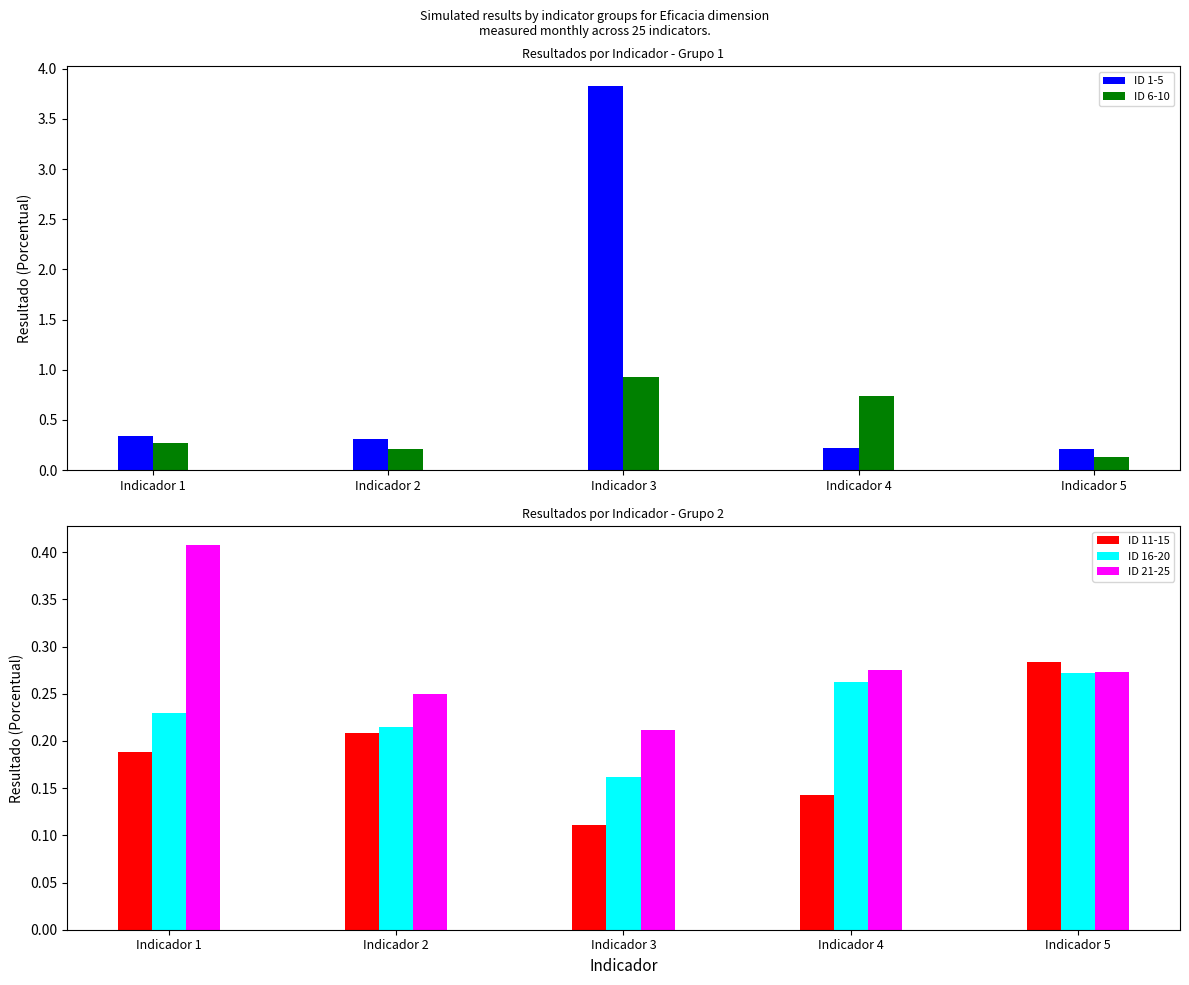

How many groups of bars are there?

5